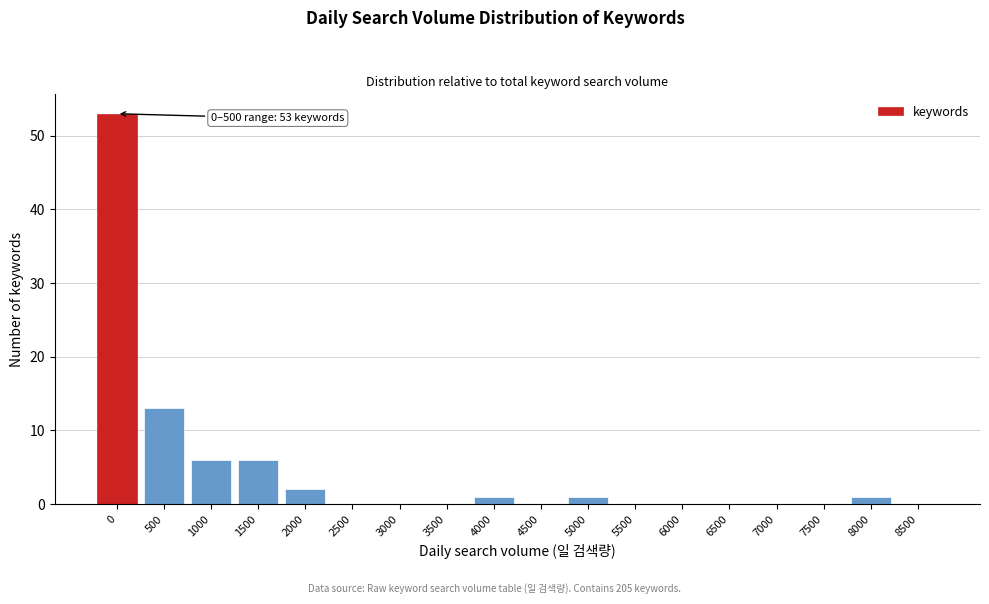

Reading left to right, transcribe all the data shown in this chart.

0=53	500=13	1000=6	1500=6	2000=2	2500=0	3000=0	3500=0	4000=1	4500=0	5000=1	5500=0	6000=0	6500=0	7000=0	7500=0	8000=1	8500=0